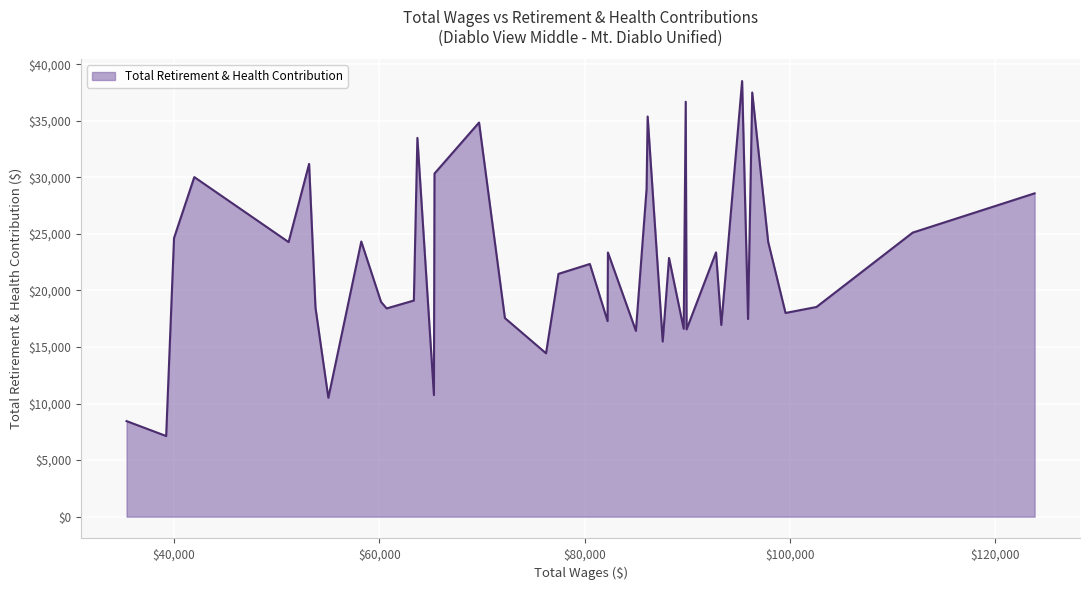

What is the difference between the maximum and minimum values?

31381